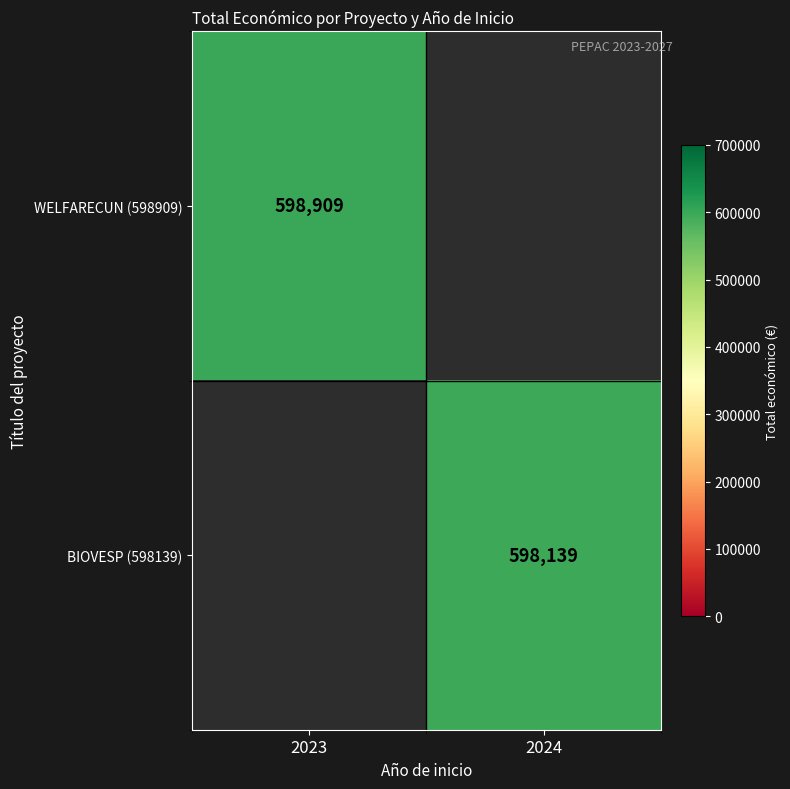

True or false: BIOVESP (598139) has a value of 598139 at 2024.

True